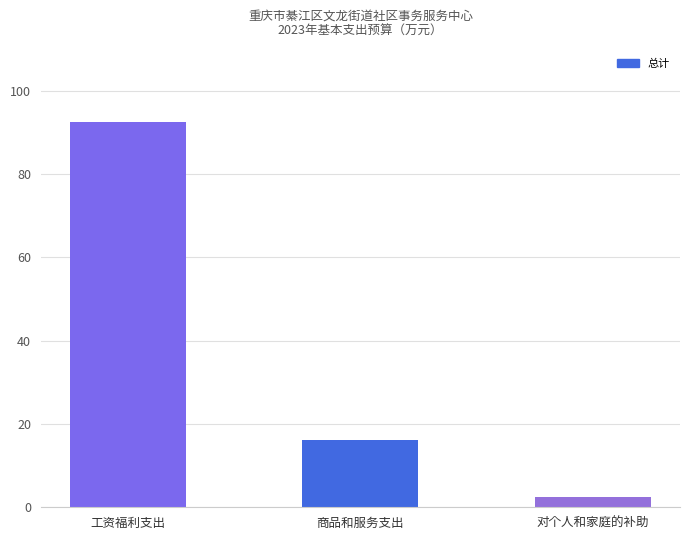

Reading left to right, list all the values displayed in this chart.

工资福利支出=92.4	商品和服务支出=16.2	对个人和家庭的补助=2.5